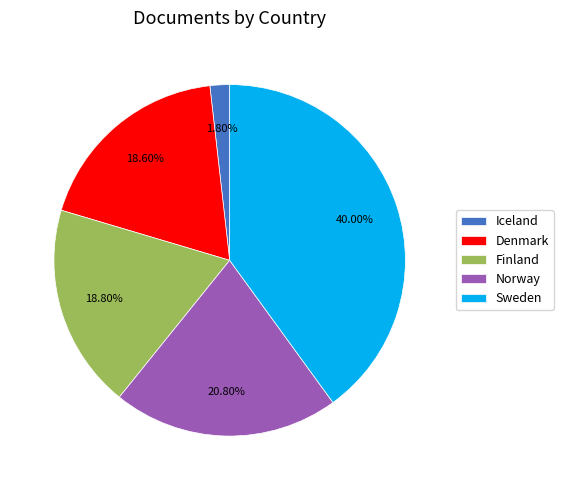

How much of the chart is everything except Norway?

79.2%